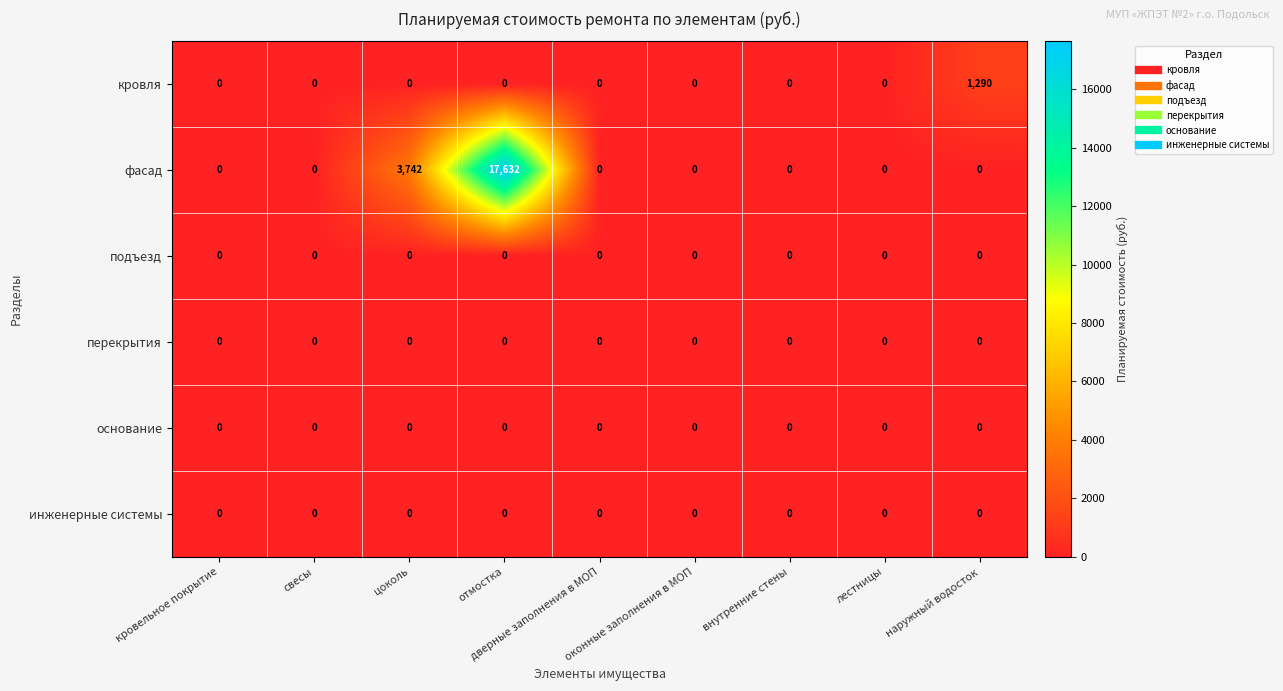

What is the sum of all фасад values?

21374